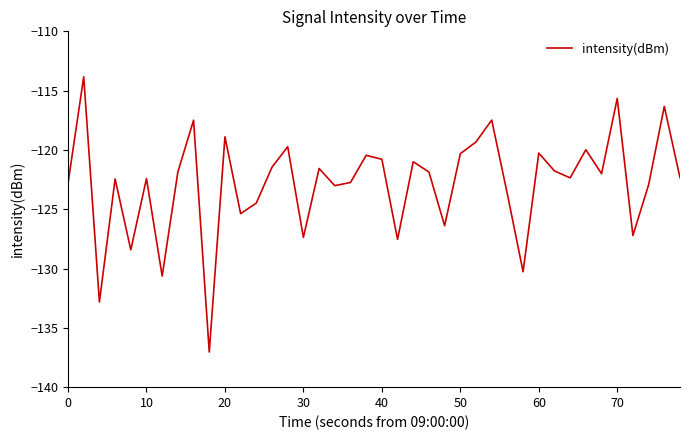

Count the number of categories in the chart.

40